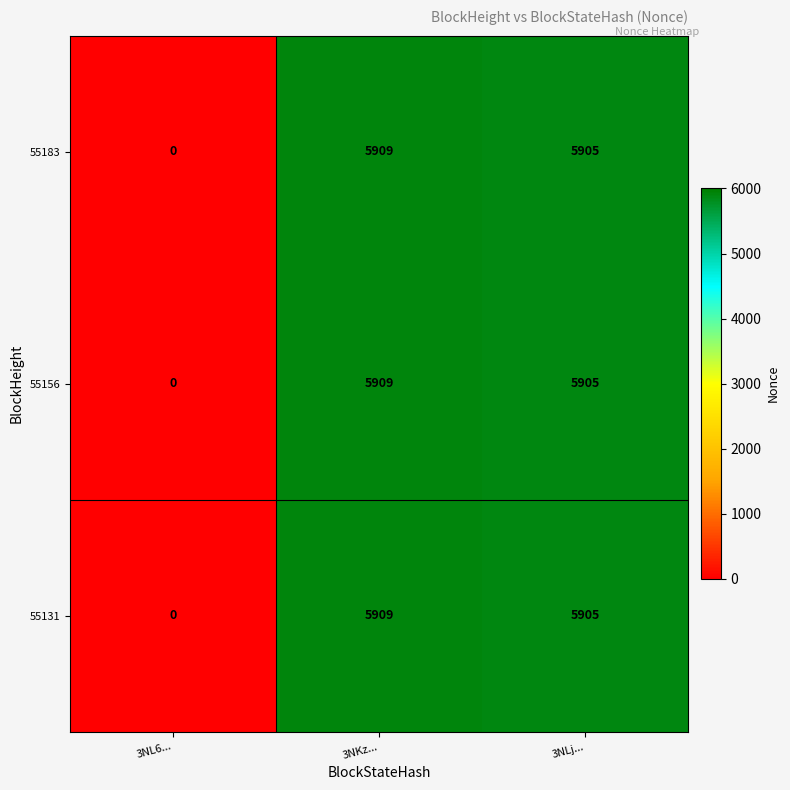

At how many categories does at least one series exceed 1957?

2